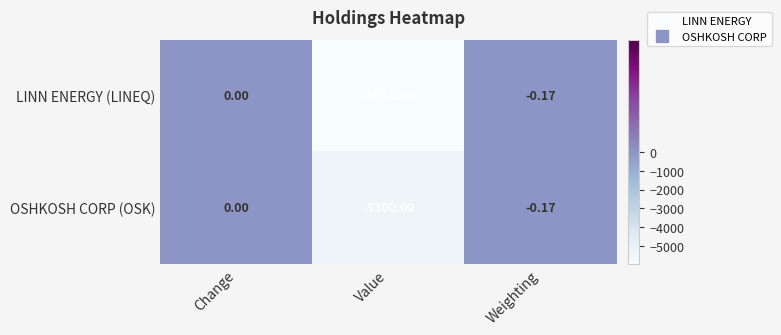

Which category has the highest value across all series?

Change